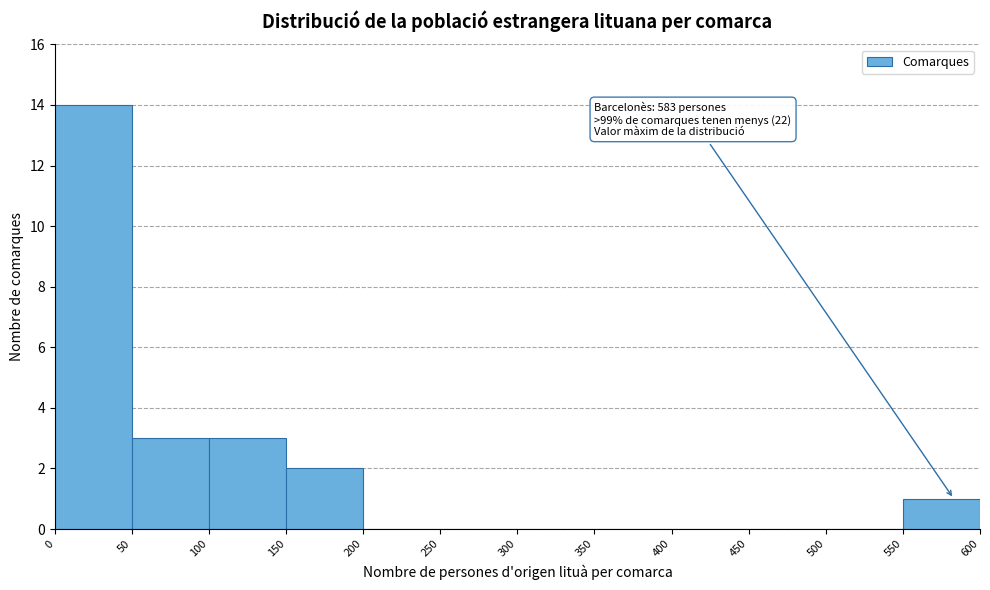

Which range on the x-axis has the tallest bar?

0 to 50